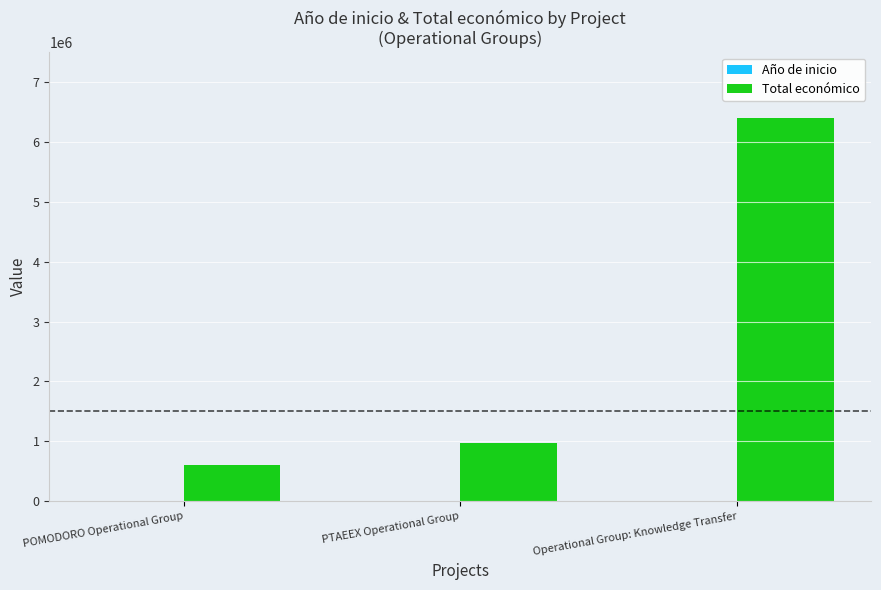

What is the spread (max minus min) of values at PTAEEX Operational Group?

967979